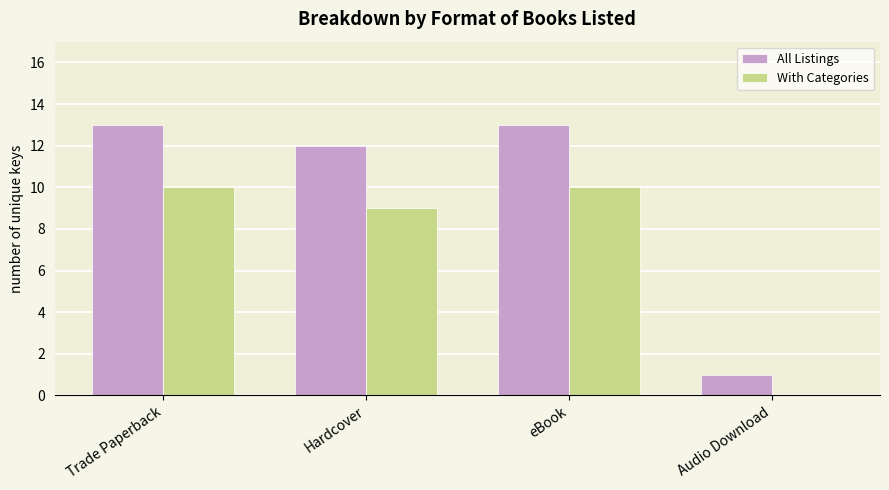

Which series has the largest total across all categories?

All Listings